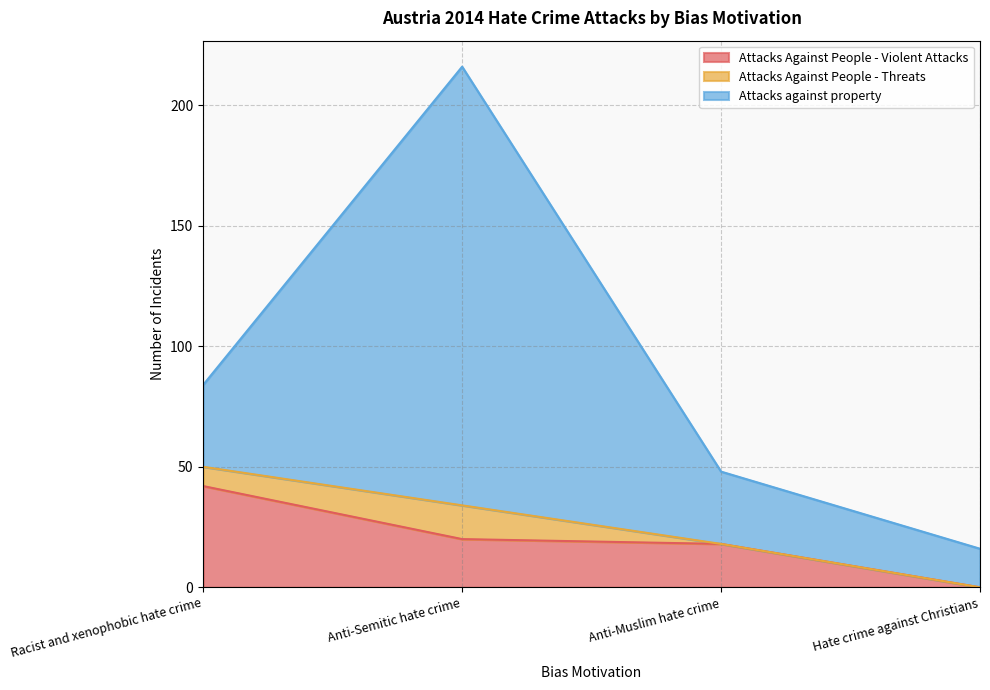

What is the minimum value for Attacks against property?

16